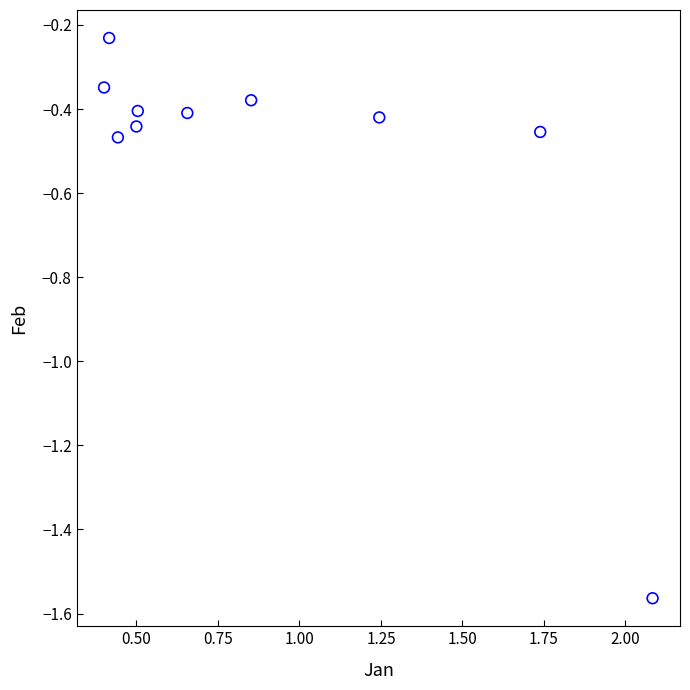

What is the range of Y values (max minus min)?

1.3